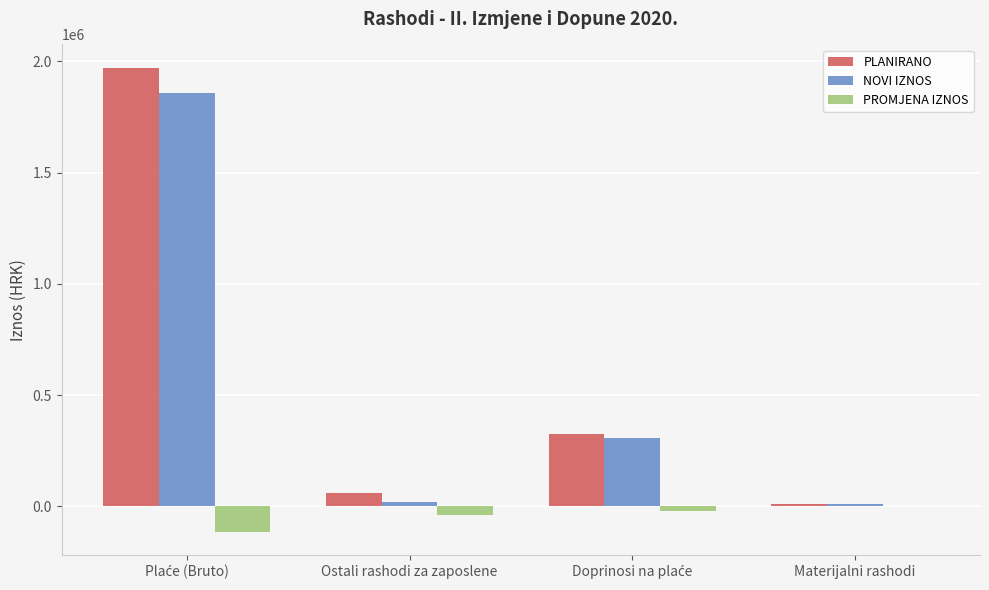

Is it true that PLANIRANO equals 59700 at Ostali rashodi za zaposlene?

True